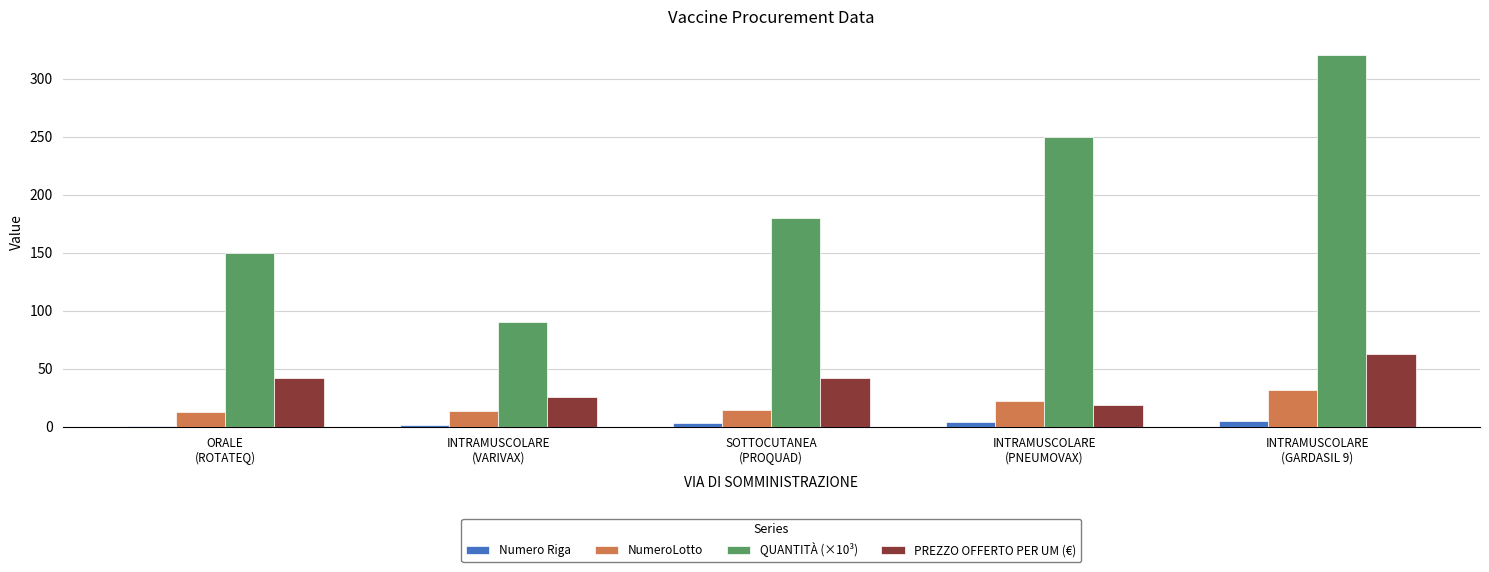

Which series has the largest range (max minus min)?

QUANTITÀ (×10³)